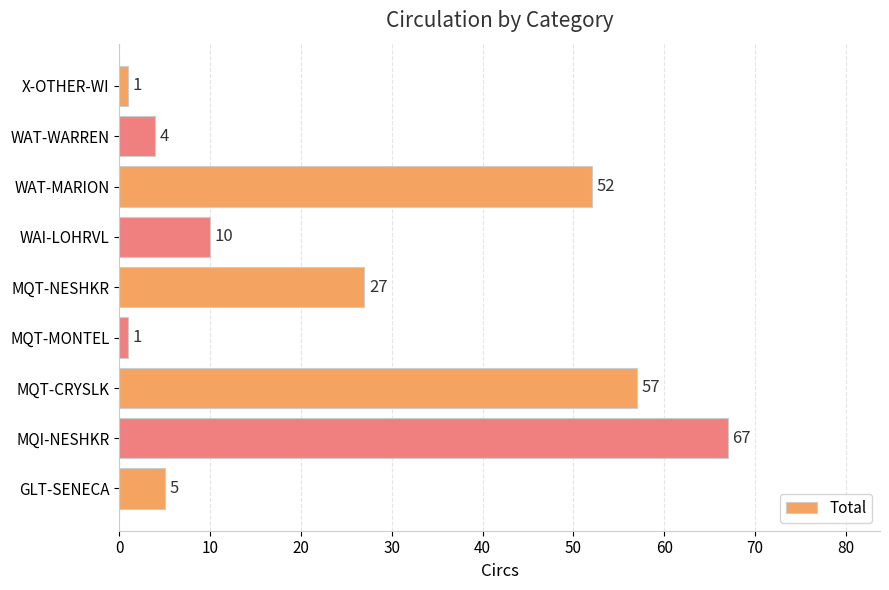

What is the minimum value shown in the chart?

1